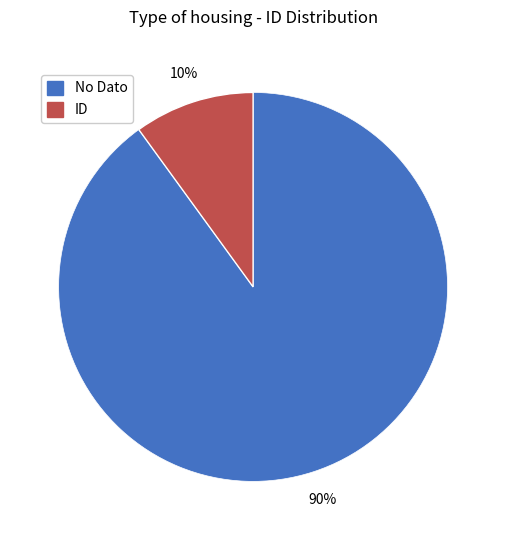

Approximately how many times larger is the value at No Dato compared to ID?

9.0